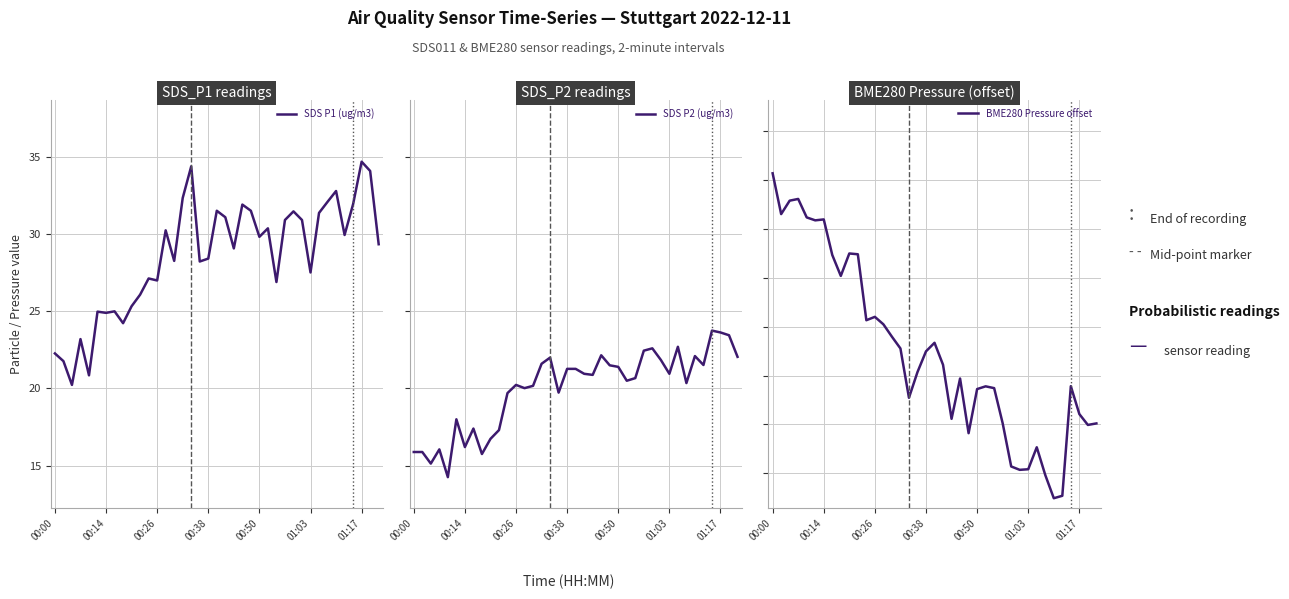

What is the maximum value for SDS P1 (ug/m3)?

34.7